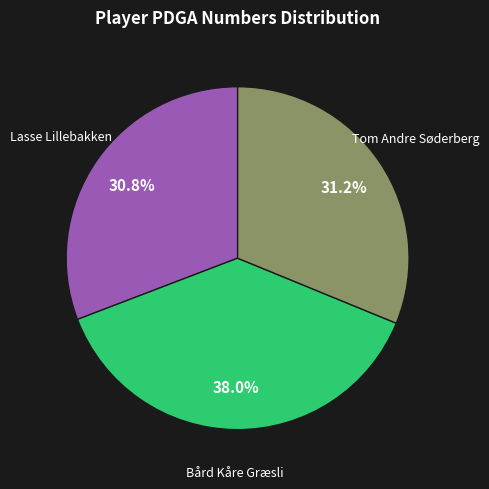

Does any single category account for the majority?

No